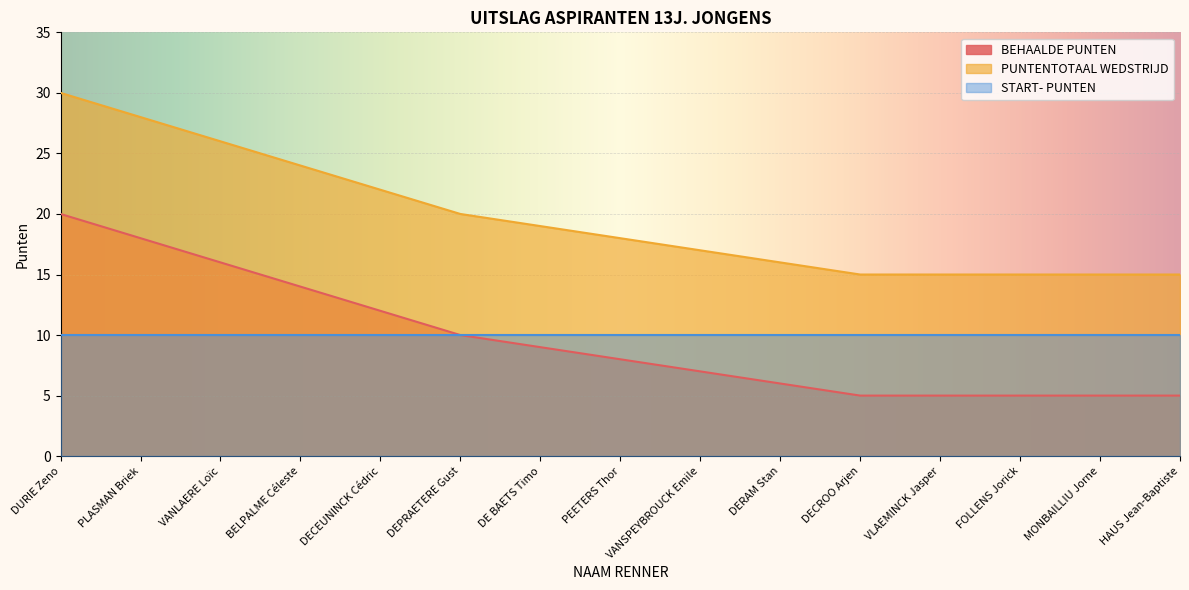

True or false: PUNTENTOTAAL WEDSTRIJD and BEHAALDE PUNTEN intersect in this chart.

False